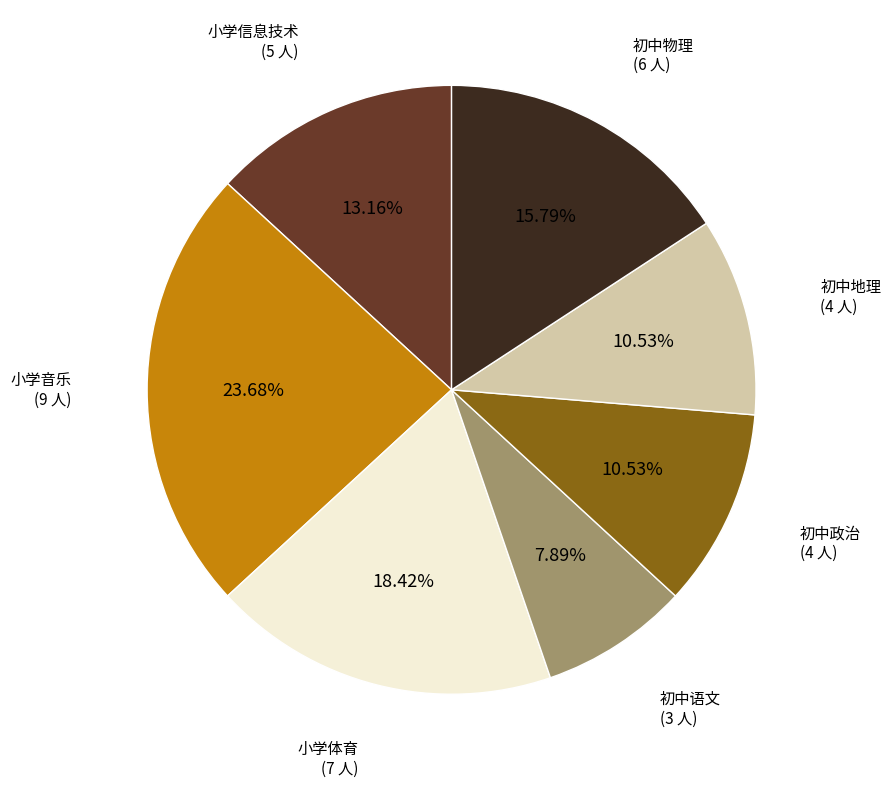

Does any single category account for the majority?

No